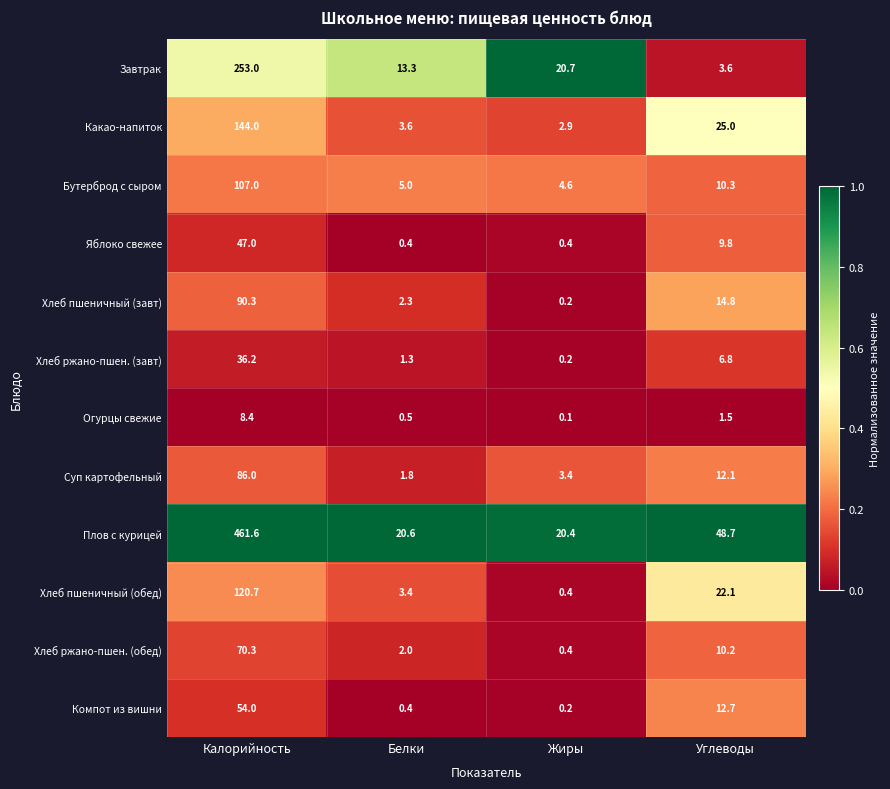

What is the spread (max minus min) of values at Калорийность?

453.2